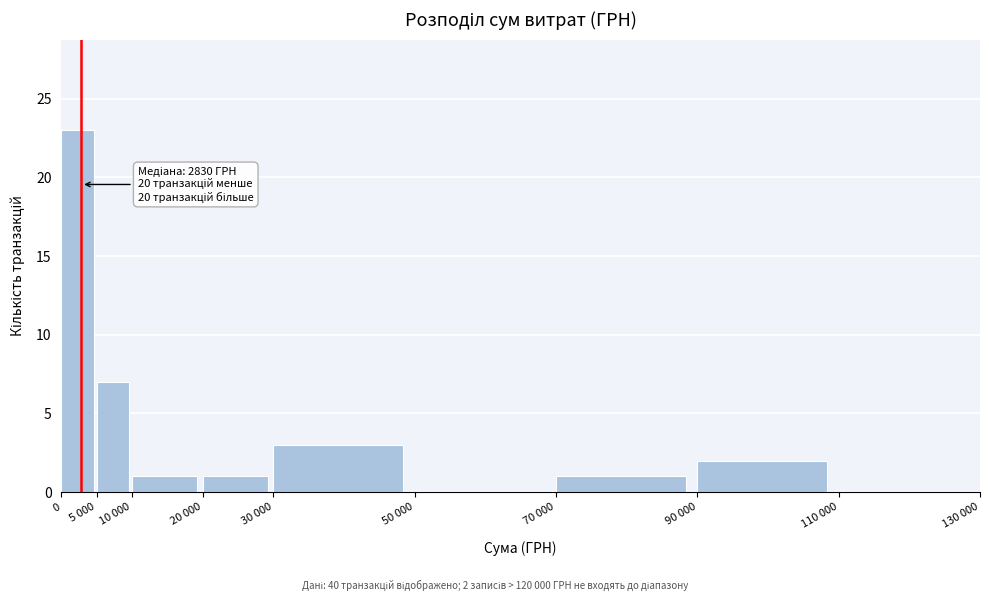

Reading right to left, list all the values displayed in this chart.

110 000=0	90 000=2	70 000=1	50 000=0	30 000=3	20 000=1	10 000=1	5 000=7	0=23